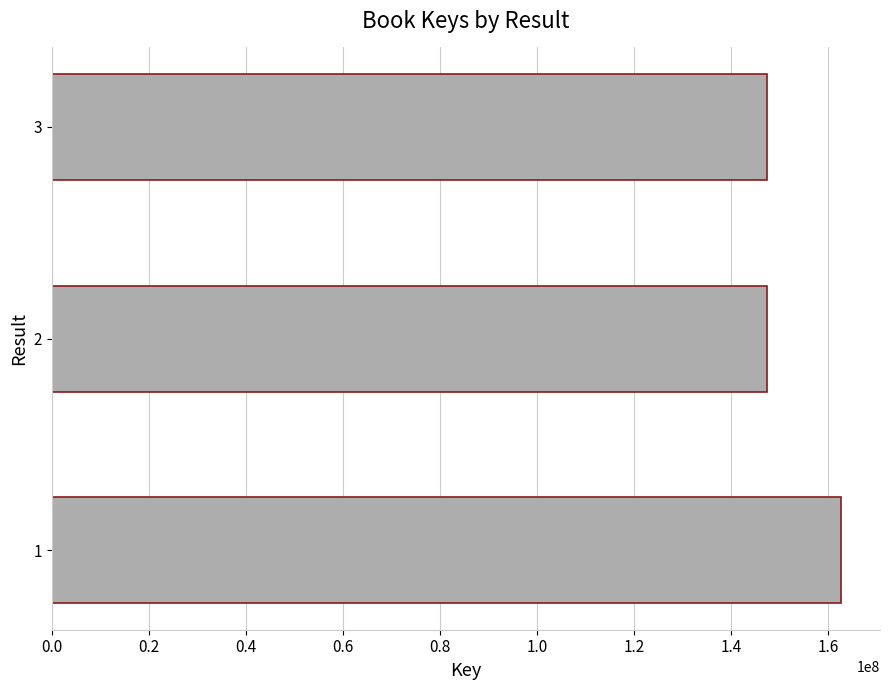

Count the number of categories in the chart.

3